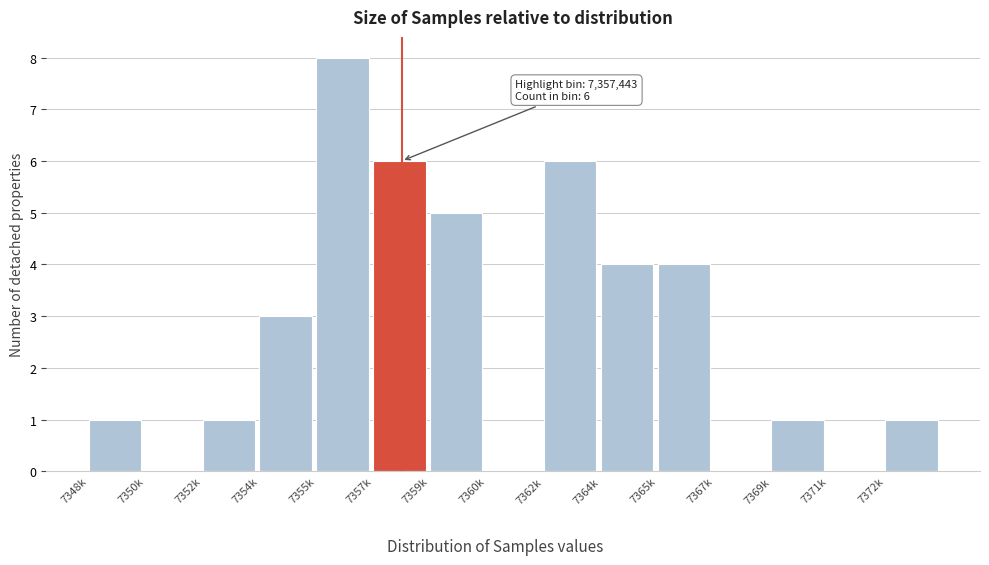

Reading left to right, transcribe all the data shown in this chart.

7348k=1	7350k=0	7352k=1	7354k=3	7355k=8	7357k=6	7359k=5	7360k=0	7362k=6	7364k=4	7365k=4	7367k=0	7369k=1	7371k=0	7372k=1